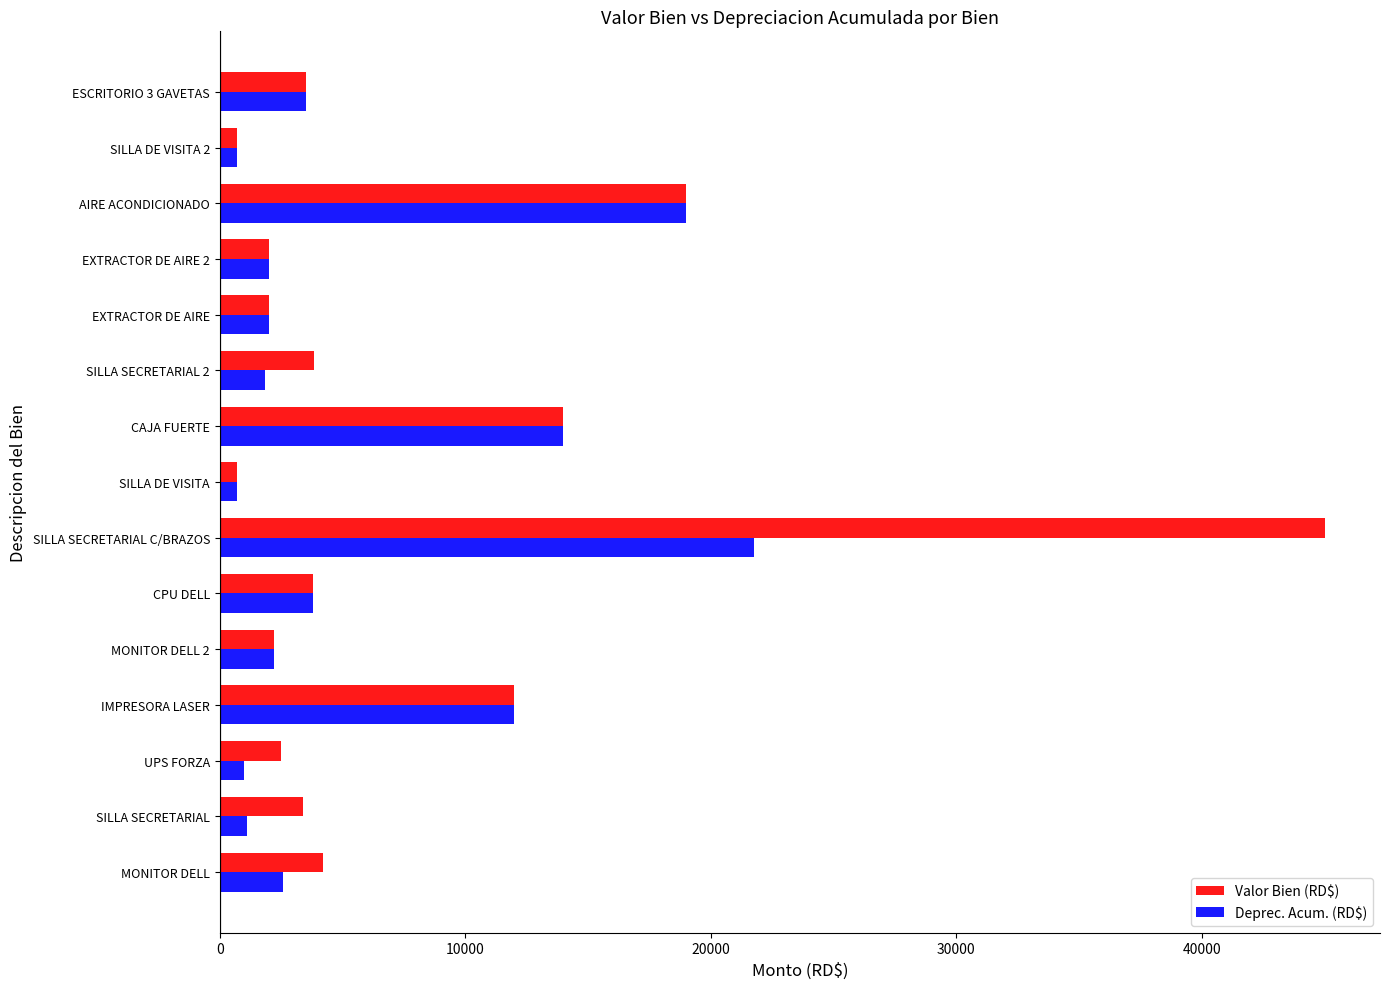

Which series has the largest range (max minus min)?

Valor Bien (RD$)